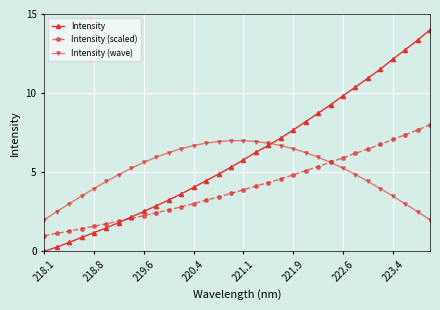

What is the highest value of the Intensity (scaled) series?

8.0